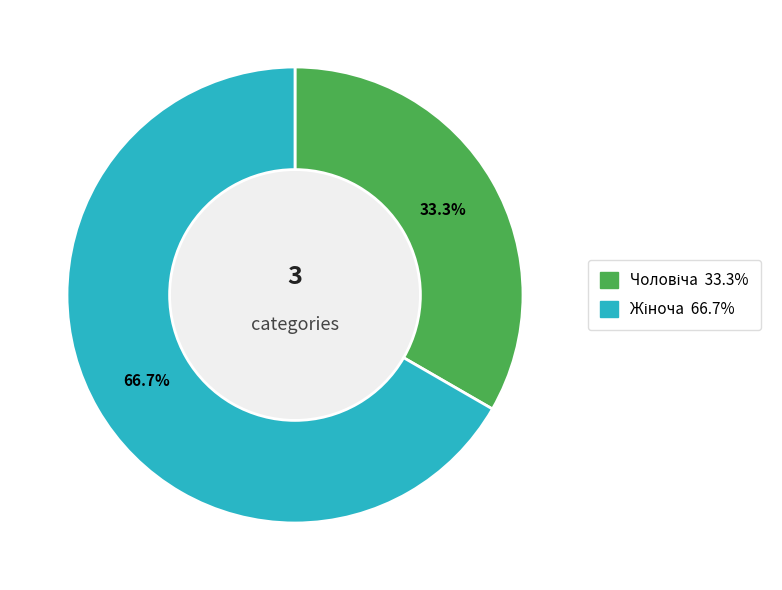

Is there any slice that represents more than half of the pie?

Yes